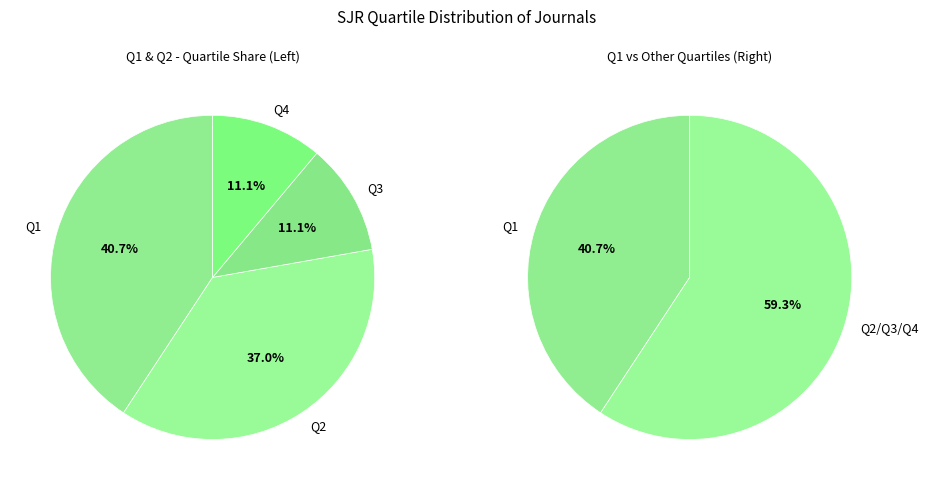

Do Q4 and Q3 together represent more than half of the pie?

No